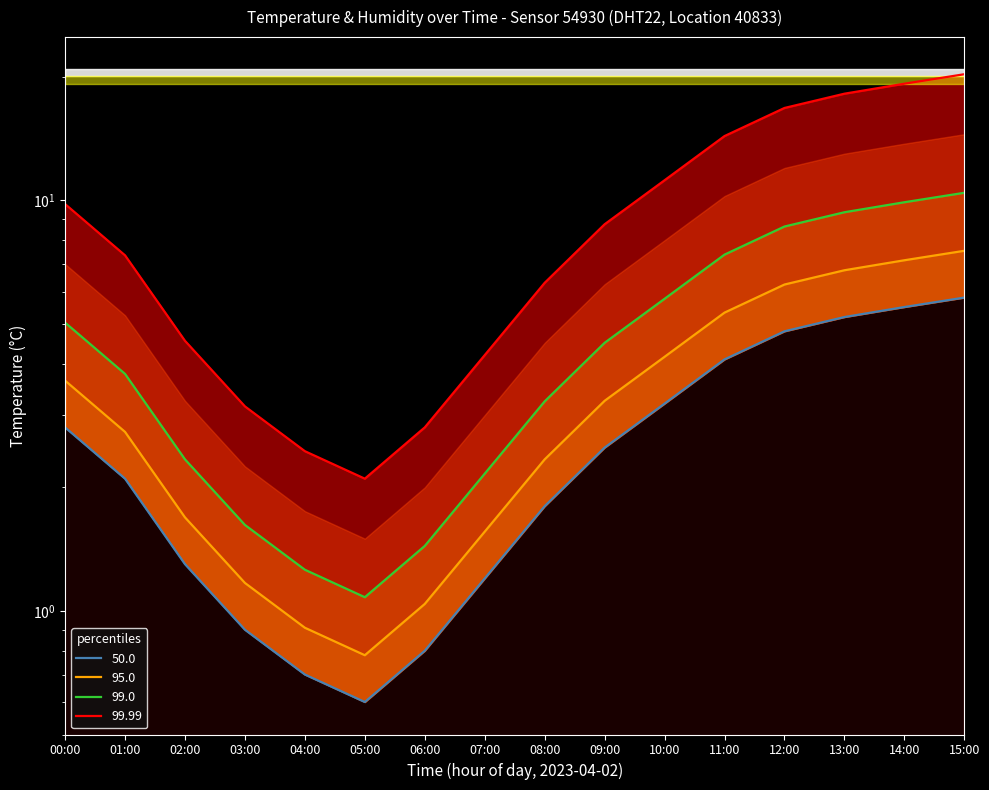

What is the label of the 13th point from the left?

12:00